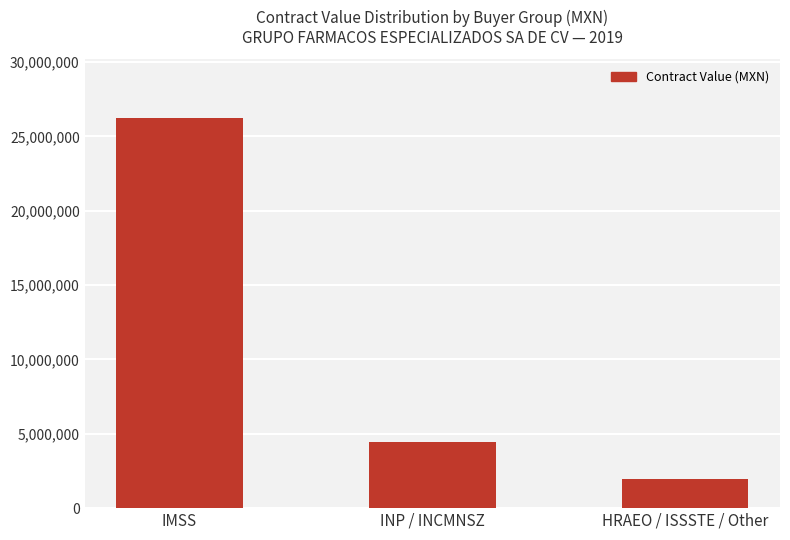

How many data points are less than 4469883?

1